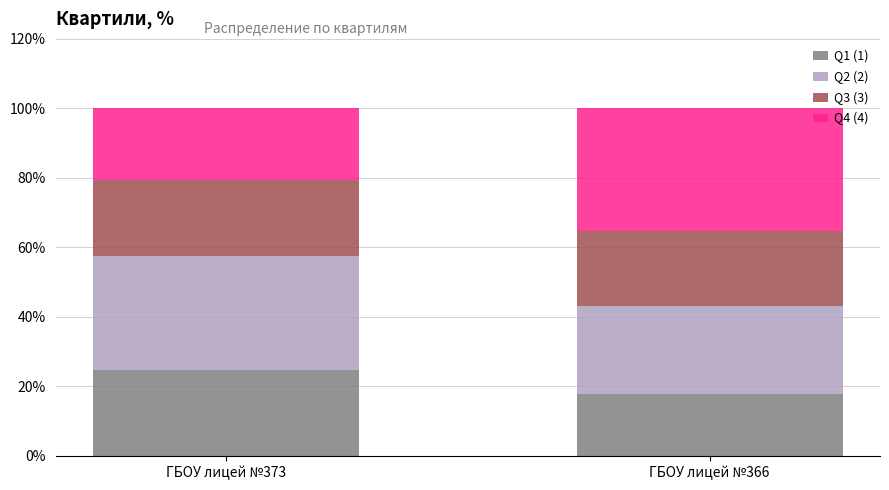

The Q1 (1) series shows 24.7 at ГБОУ лицей №373. True or false?

True